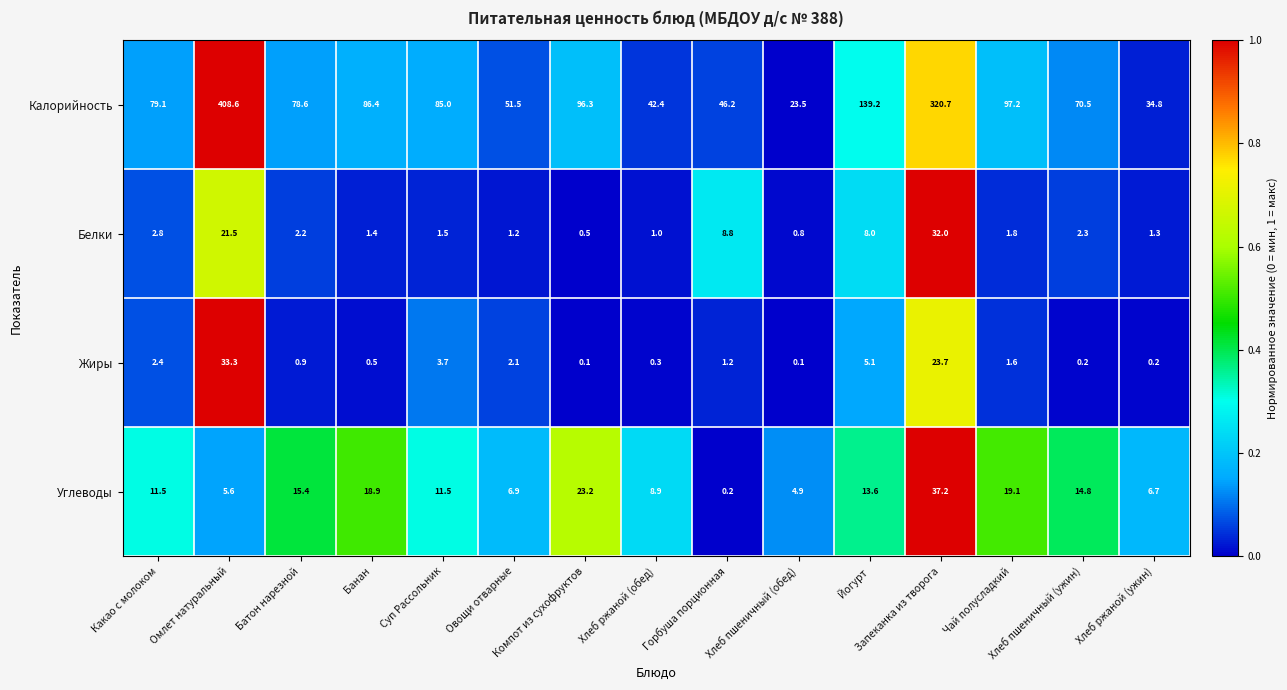

What is the difference between the second highest and minimum values in the Углеводы series?

23.0